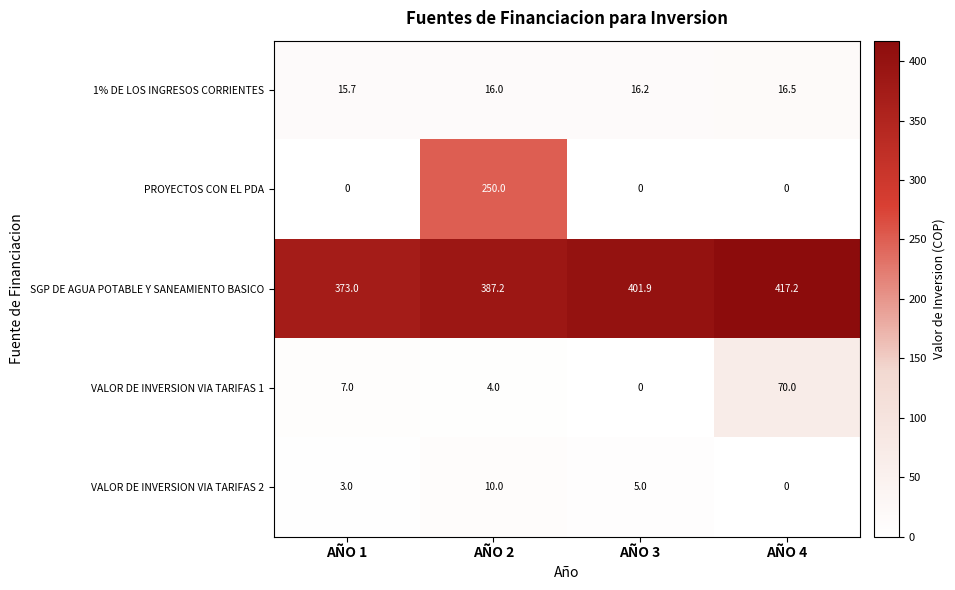

Reading right to left, list all the values displayed in this chart.

1% DE LOS INGRESOS CORRIENTES: 16.5	16.2	16.0	15.7
PROYECTOS CON EL PDA: 0.0	0.0	250.0	0.0
SGP DE AGUA POTABLE Y SANEAMIENTO BASICO: 417.2	401.9	387.2	373.0
VALOR DE INVERSION VIA TARIFAS 1: 70.0	0.0	4.0	7.0
VALOR DE INVERSION VIA TARIFAS 2: 0.0	5.0	10.0	3.0